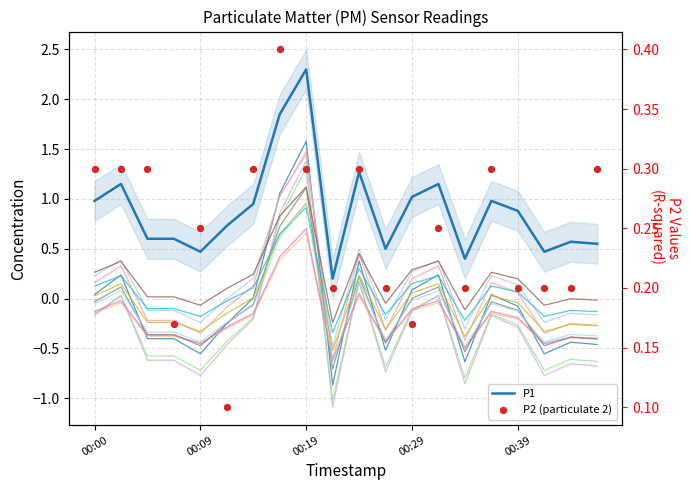

Which series has the largest total across all categories?

P1